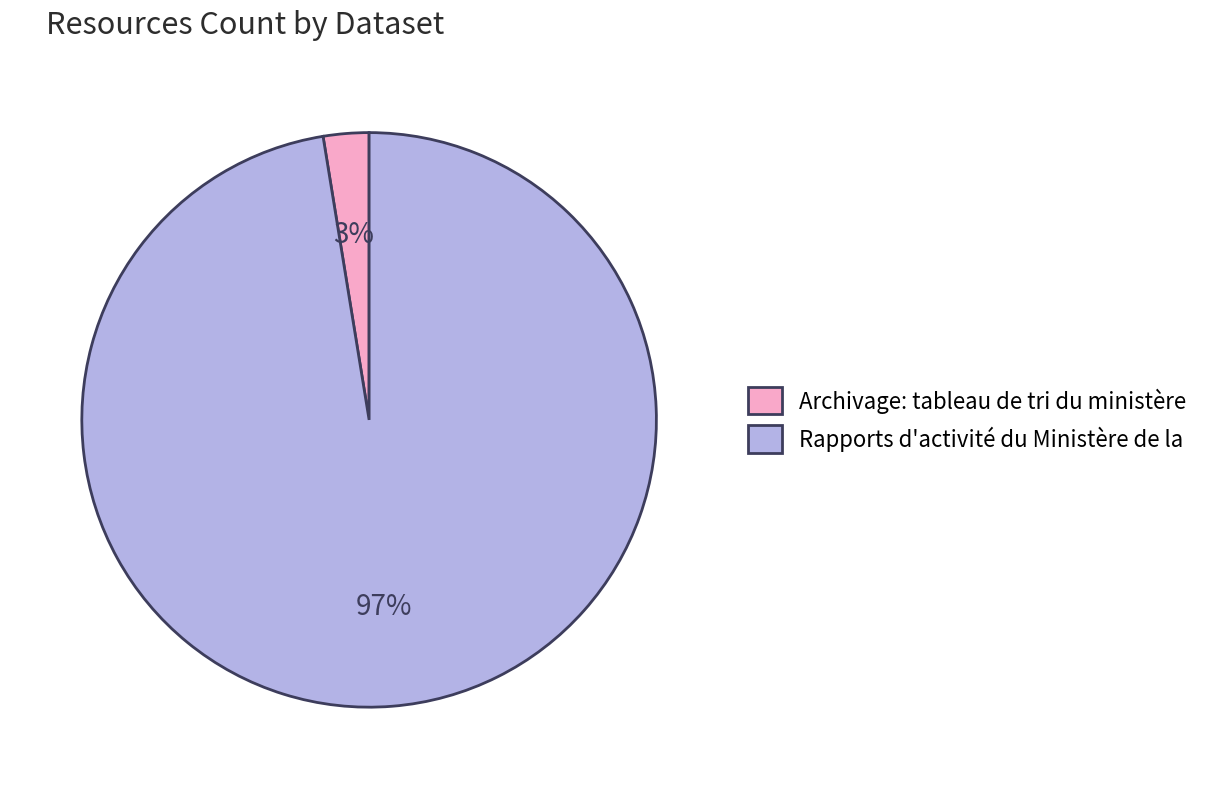

Rank the categories by value from highest to lowest.

Rapports d'activité du Ministère de la, Archivage: tableau de tri du ministère